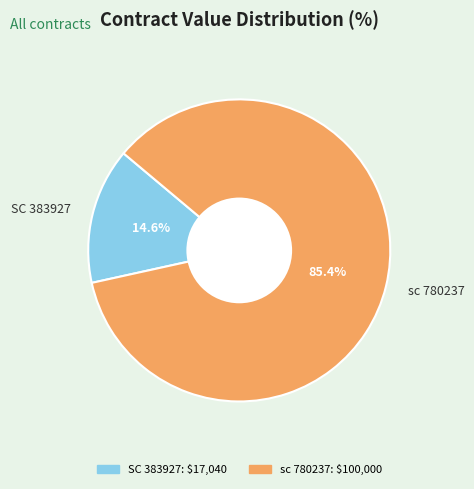

To the nearest percent, what is the difference between the largest and smallest slice percentages?

71%